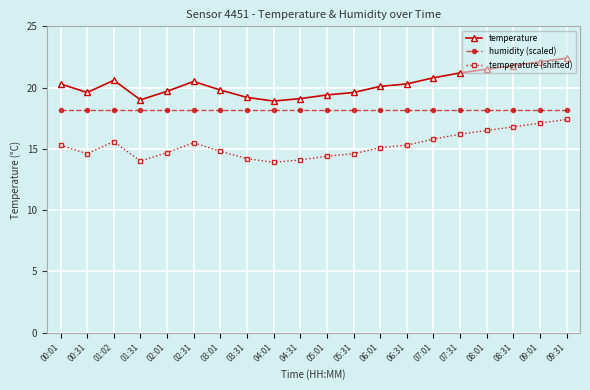

At 00:01, list the series in order from smallest to largest.

temperature (shifted), humidity (scaled), temperature